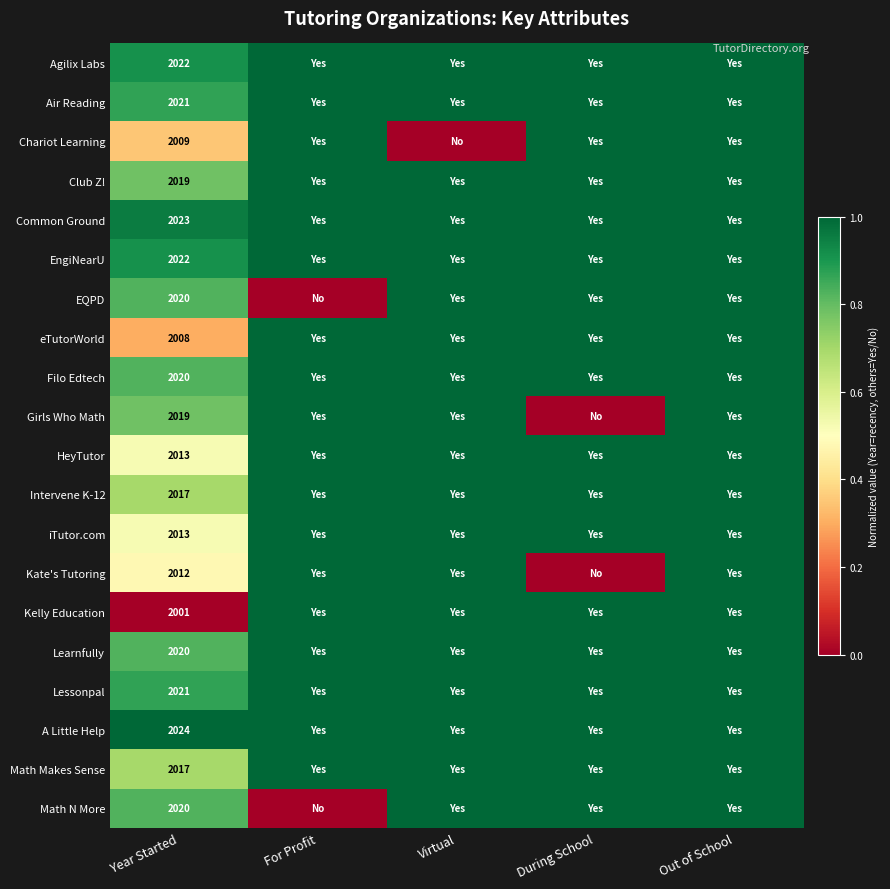

The value of iTutor.com at Year Started is 1128. True or false?

False